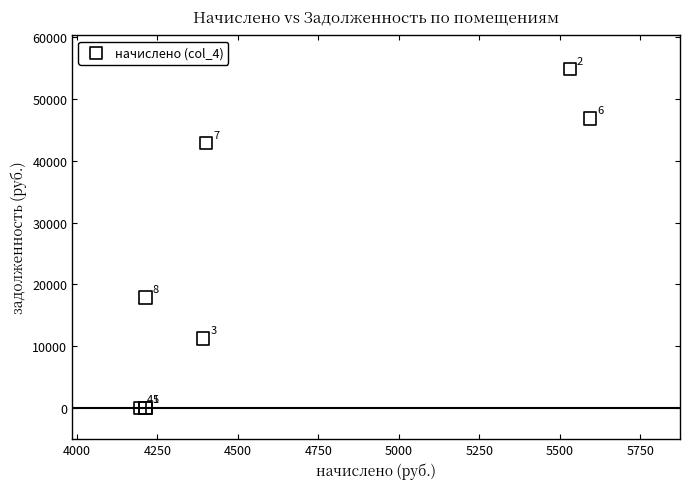

What Y value in the scatter plot is closest to 27427?

17887.0